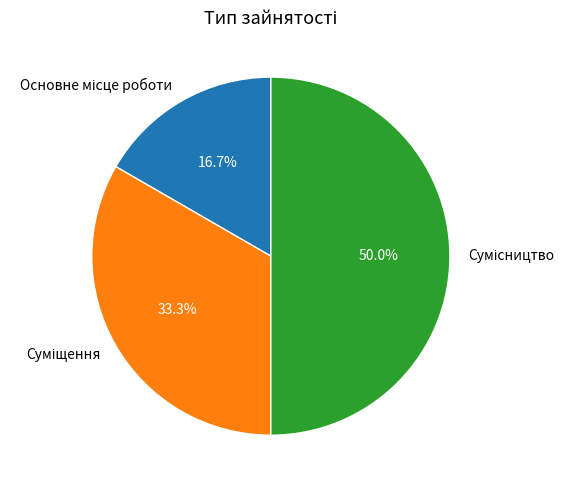

Combined, what portion of the pie is Сумісництво and Суміщення?

83.3%